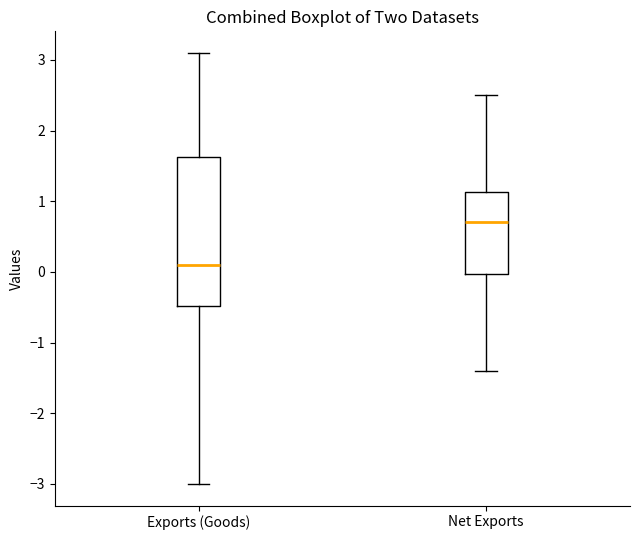

Reading left to right, transcribe this box plot: for each box, give where its median line is, the range the box spans, and where its two whiskers end, as read against the y-axis. The values are not printed on the chart, so give them approximately, as read against the axis.

Exports (Goods): median 0.1, box -0.5 to 1.6, whiskers -3.0 to 3.1
Net Exports: median 0.7, box 0.0 to 1.1, whiskers -1.4 to 2.5